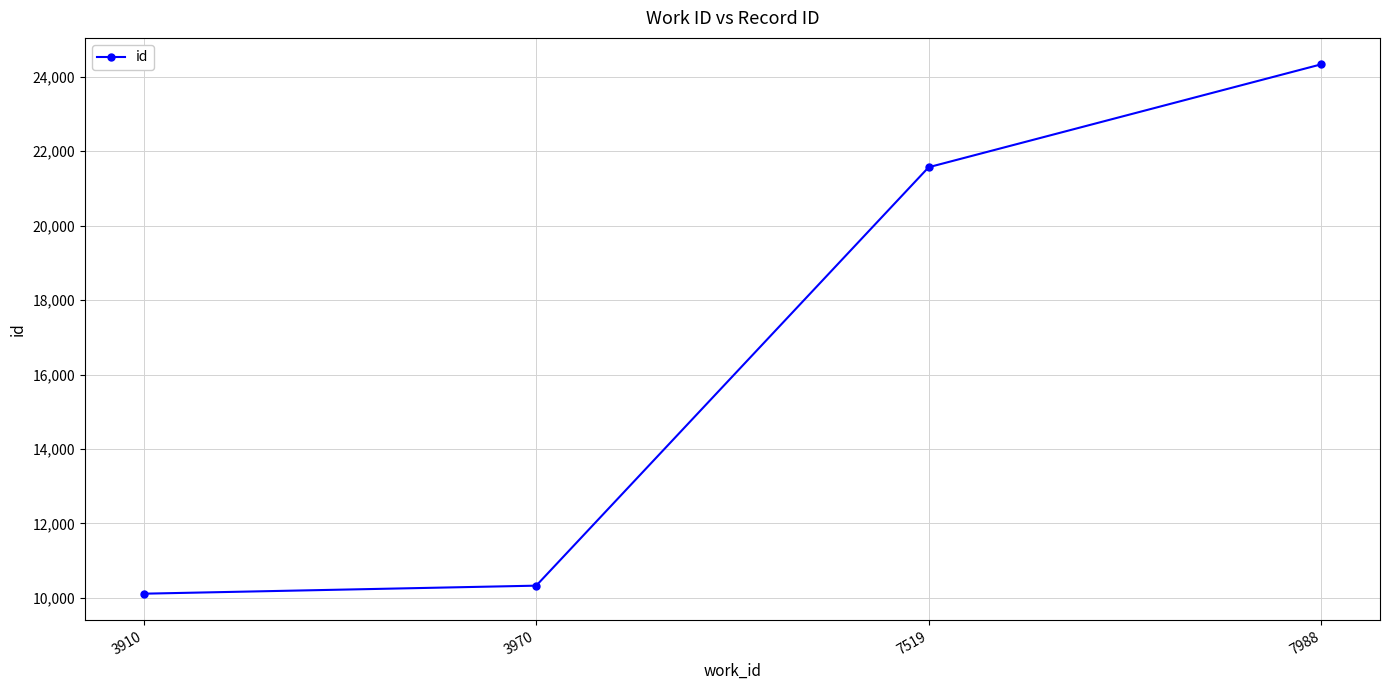

Is this an area chart (filled region under the line)?

No